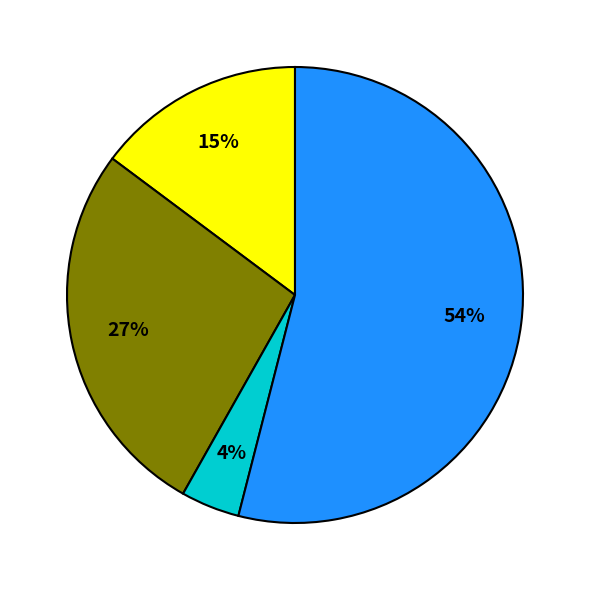

Does any single category account for the majority?

Yes